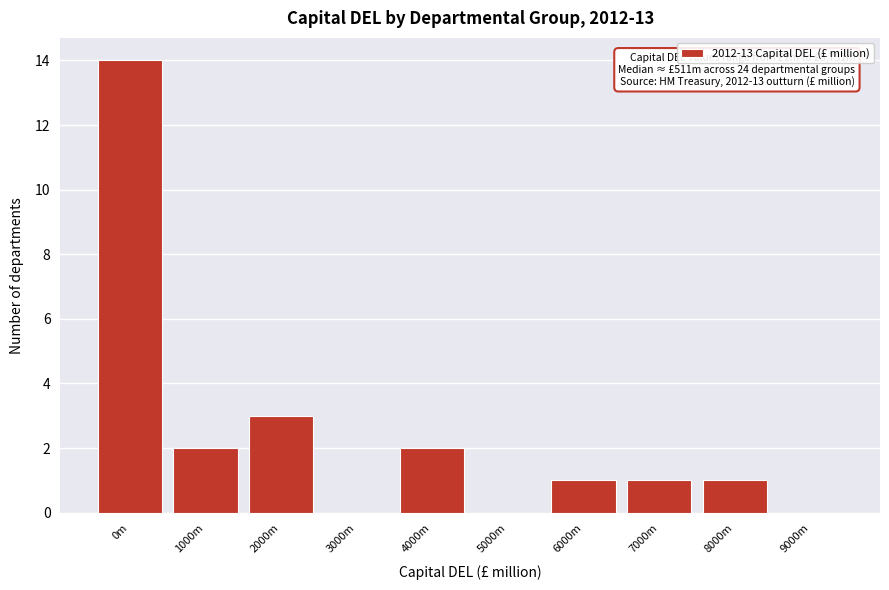

Reading left to right, what are all the values shown in this chart?

0m=14	1000m=2	2000m=3	3000m=0	4000m=2	5000m=0	6000m=1	7000m=1	8000m=1	9000m=0